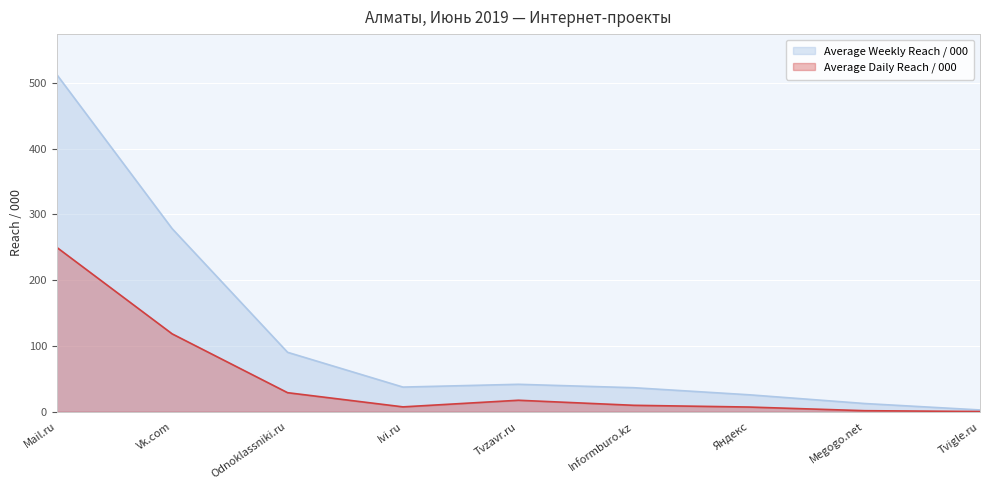

List the labels in order of Average Daily Reach / 000 value, smallest first.

Tvigle.ru, Megogo.net, Яндекс, Ivi.ru, Informburo.kz, Tvzavr.ru, Odnoklassniki.ru, Vk.com, Mail.ru